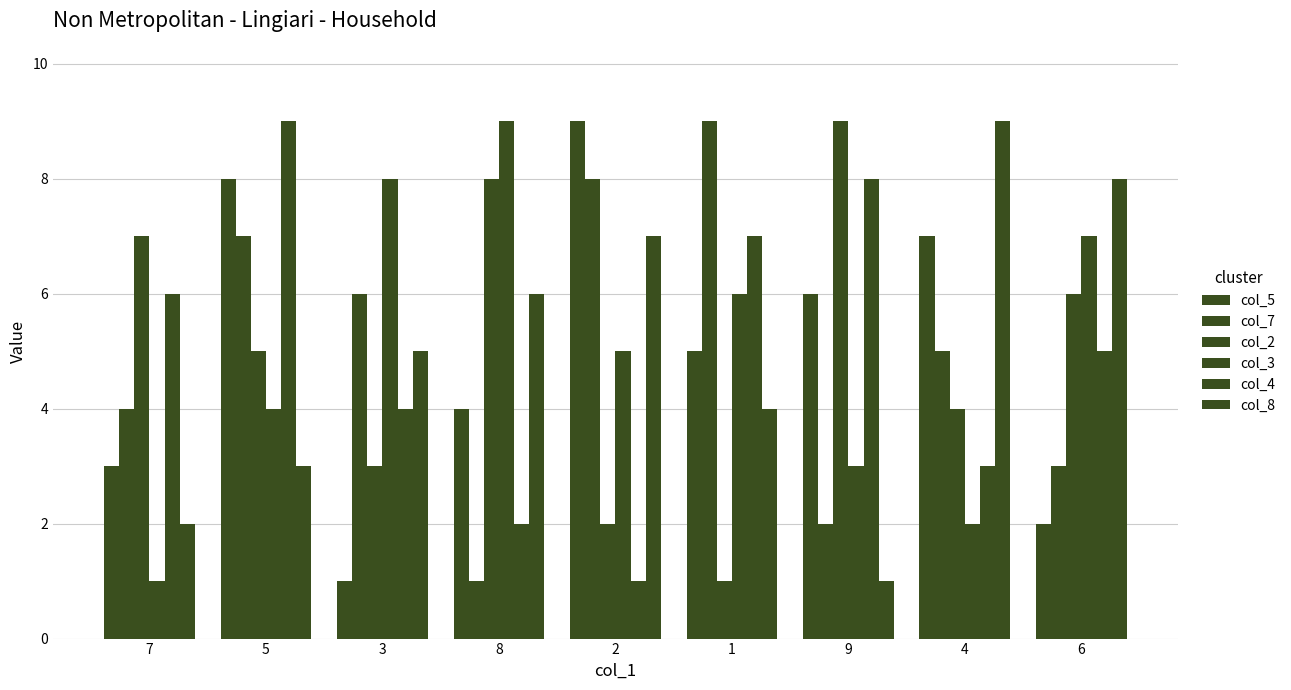

How many values in the col_7 series are below 5?

4